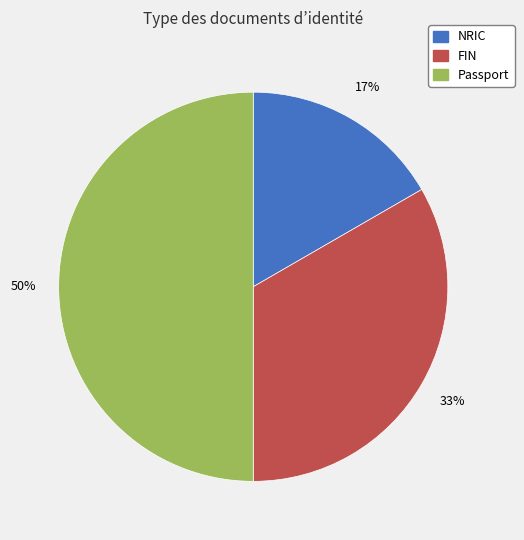

Rank the categories by value from lowest to highest.

NRIC, FIN, Passport